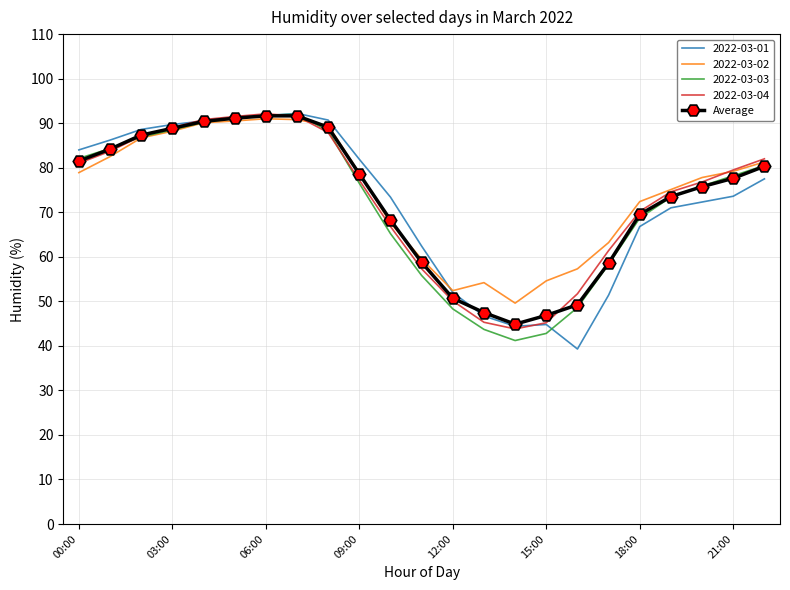

What is the smallest value displayed?

39.3